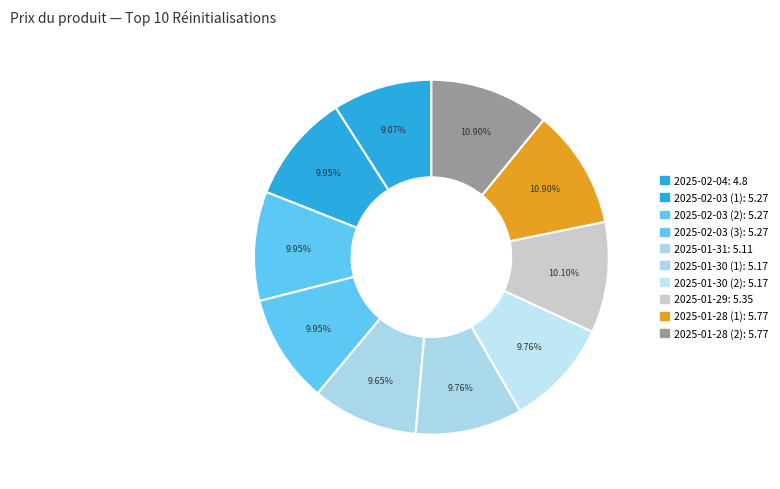

To the nearest percent, what portion does 2025-01-28 (1) represent?

11%